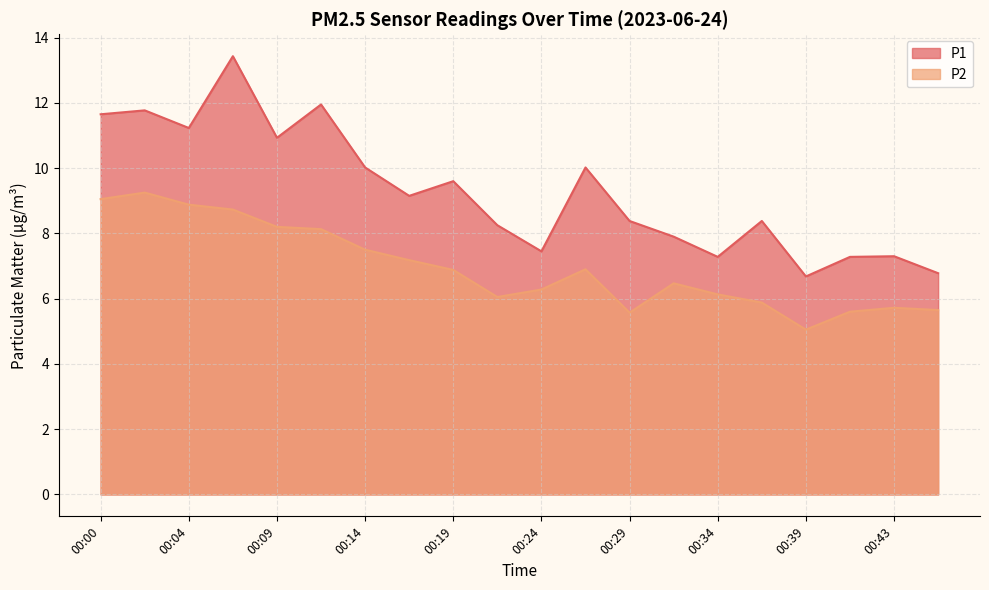

Rank the categories by P2 value from highest to lowest.

00:02, 00:00, 00:04, 00:07, 00:09, 00:12, 00:14, 00:17, 00:26, 00:19, 00:31, 00:24, 00:34, 00:22, 00:36, 00:43, 00:46, 00:41, 00:29, 00:39